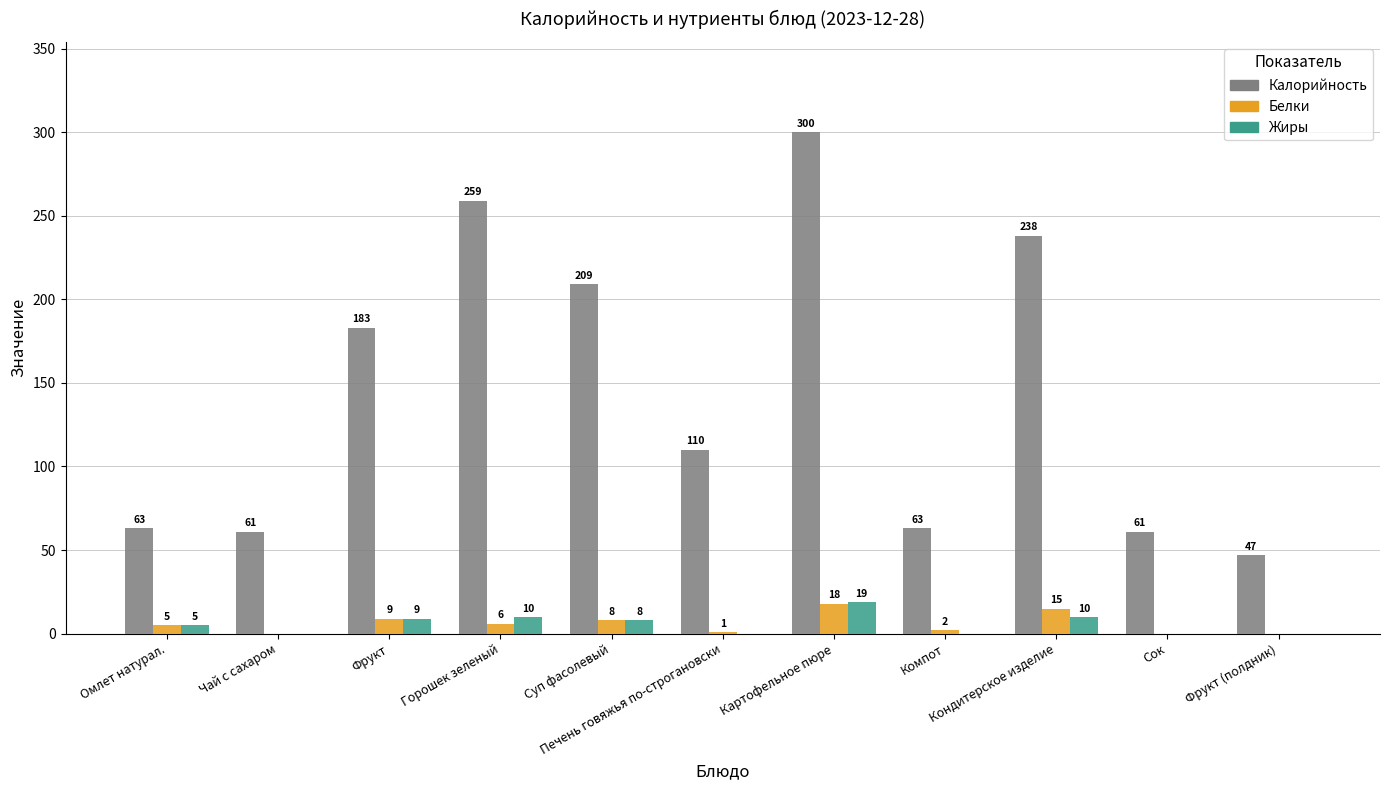

How many series are shown in this chart?

3